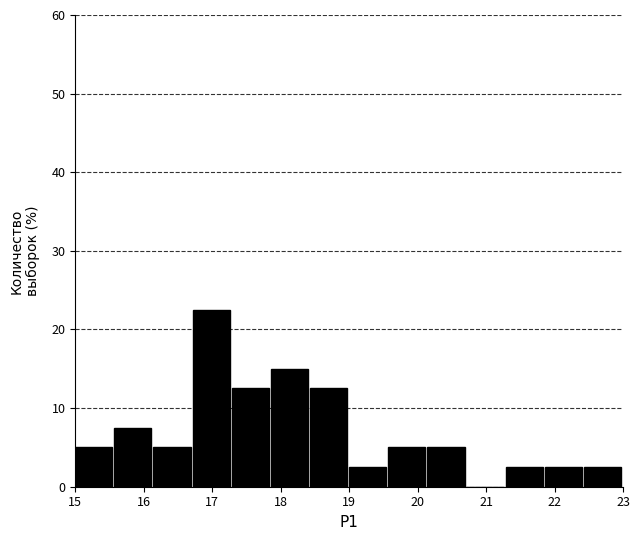

Which range on the x-axis has the tallest bar?

16.7 to 17.3